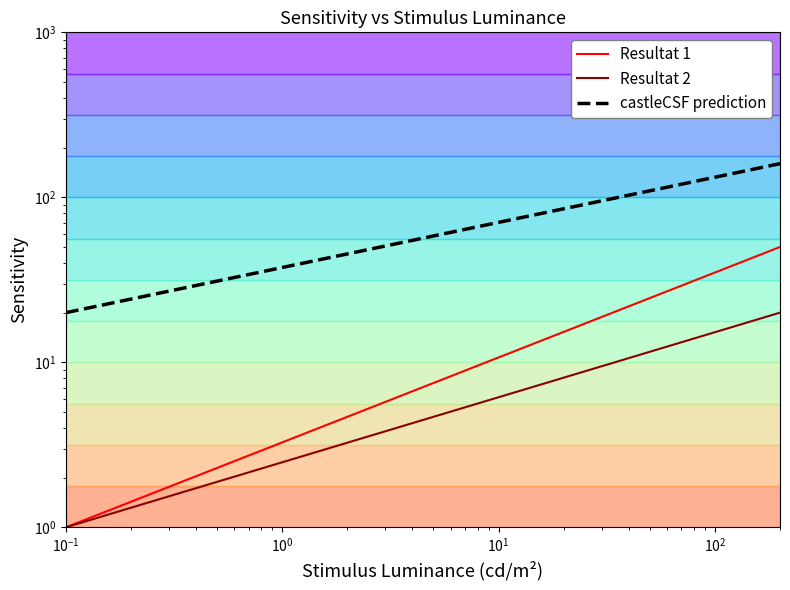

True or false: Resultat 1 and Resultat 2 cross at least once.

False